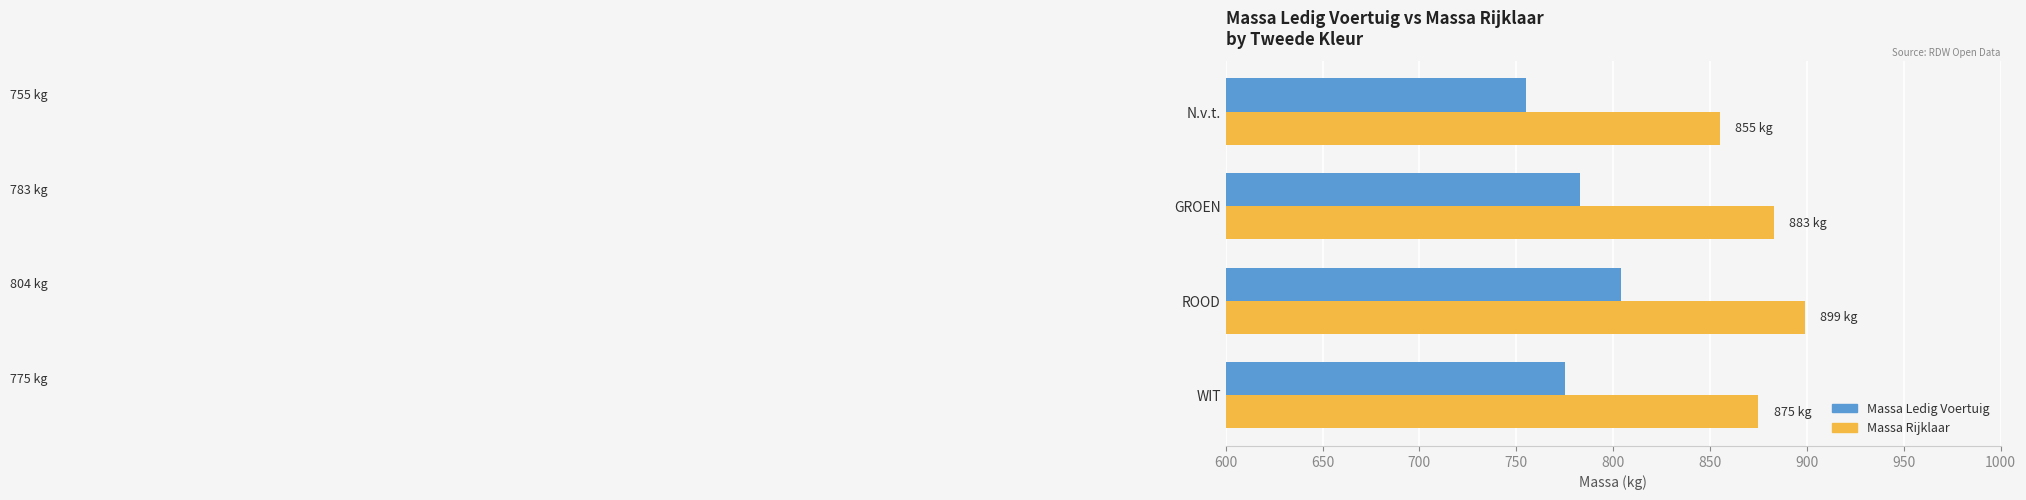

What is the sum of all Massa Ledig Voertuig values?

3117